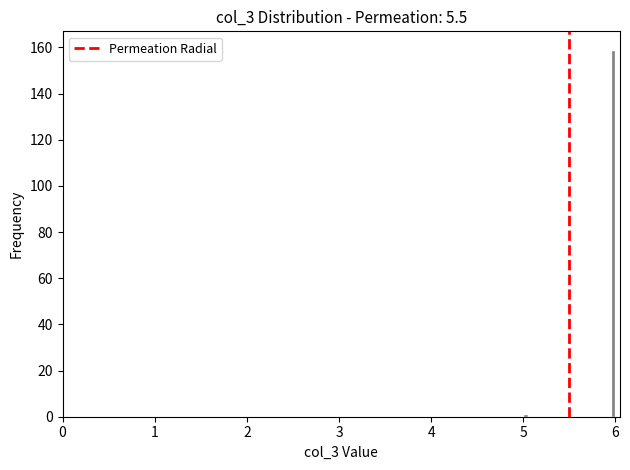

Around what value on the x-axis is the tallest bar? Give the approximate position of its centre, as read against the axis.

6.0